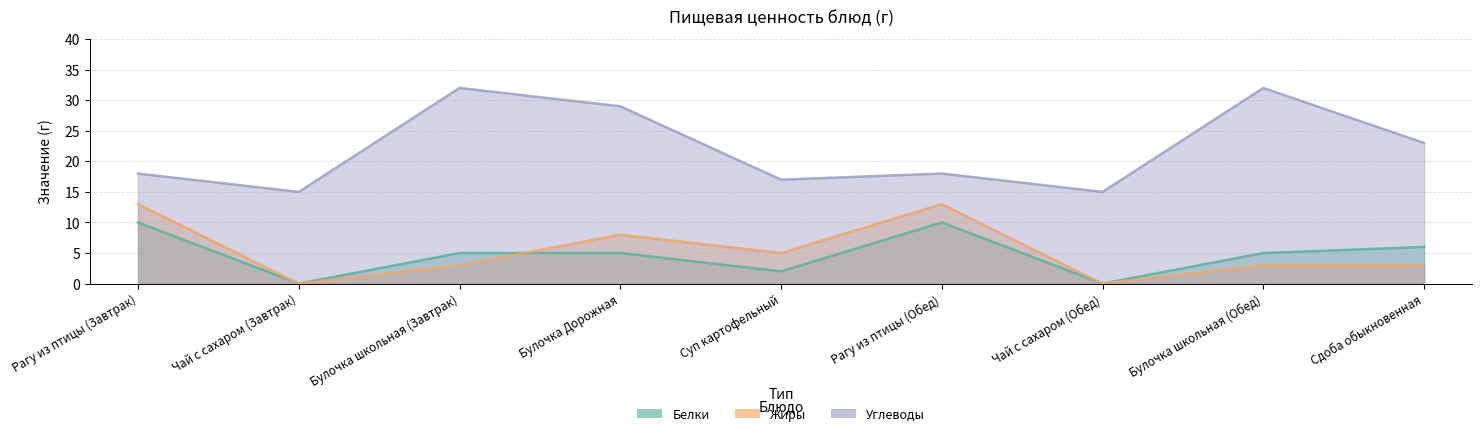

Is it true that Жиры equals 3 at Булочка школьная (Завтрак)?

True